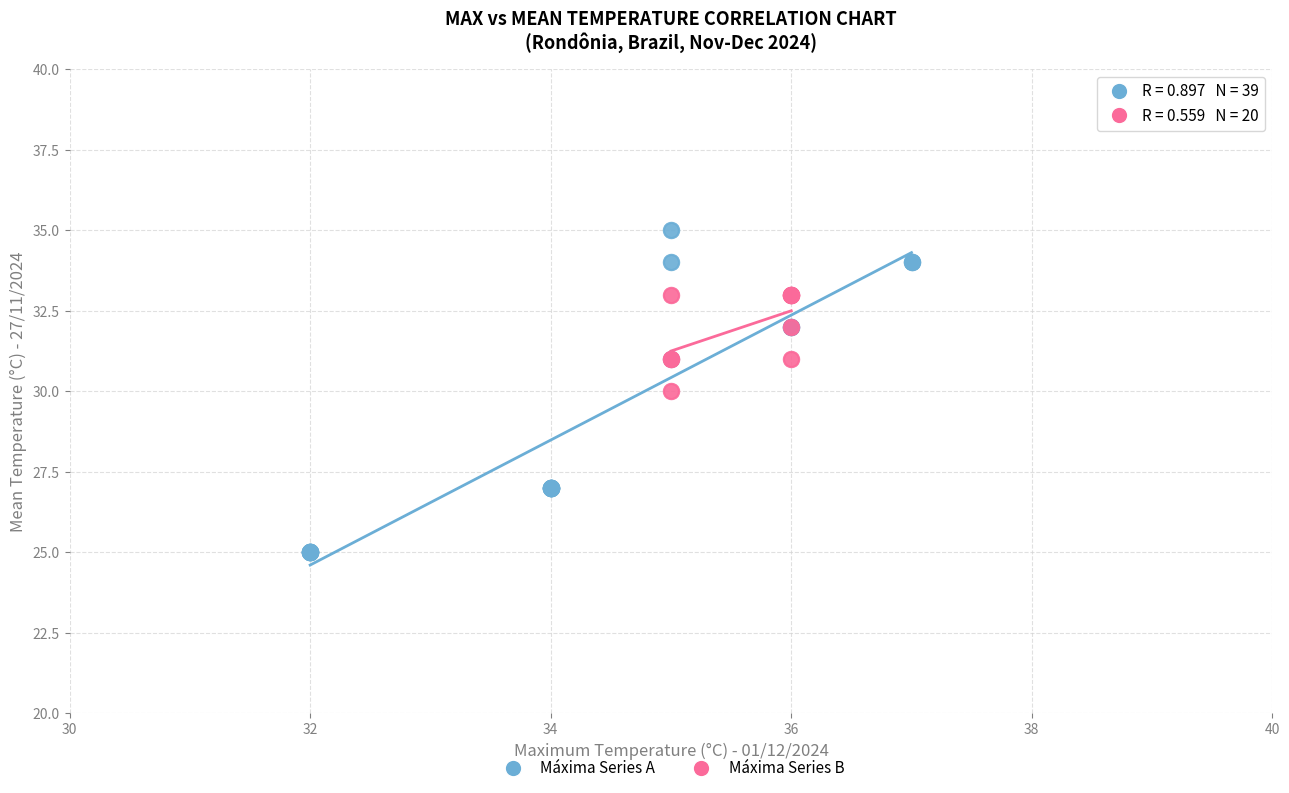

Which series contains the lowest Y value?

Máxima Series A